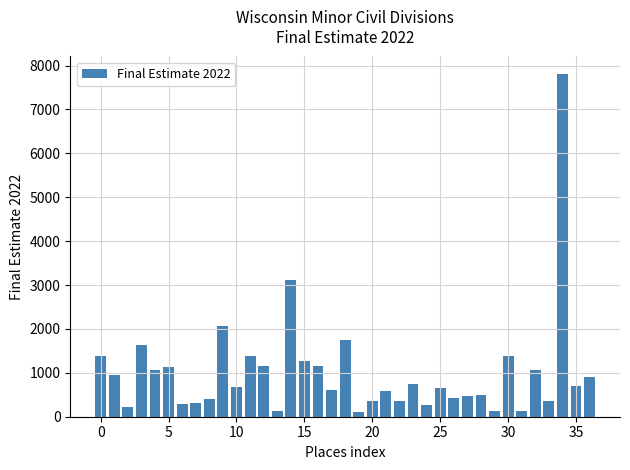

What is the average value?

1018